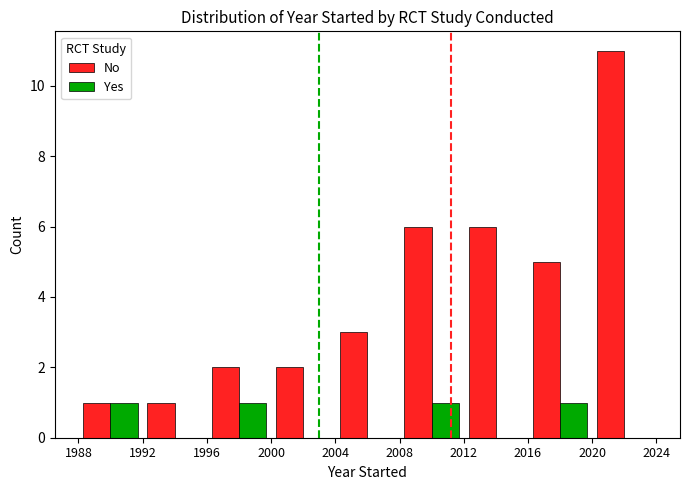

Which series has the largest total across all categories?

No